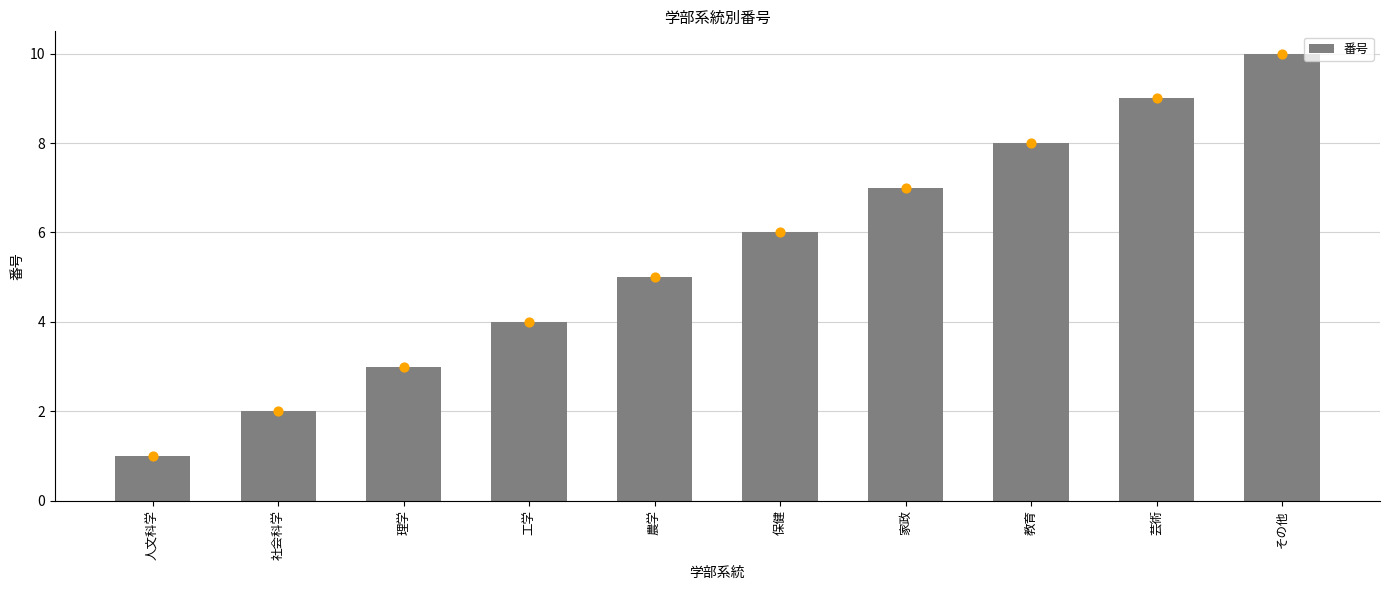

What is the ratio of the value at 人文科学 to the value at 芸術?

0.1